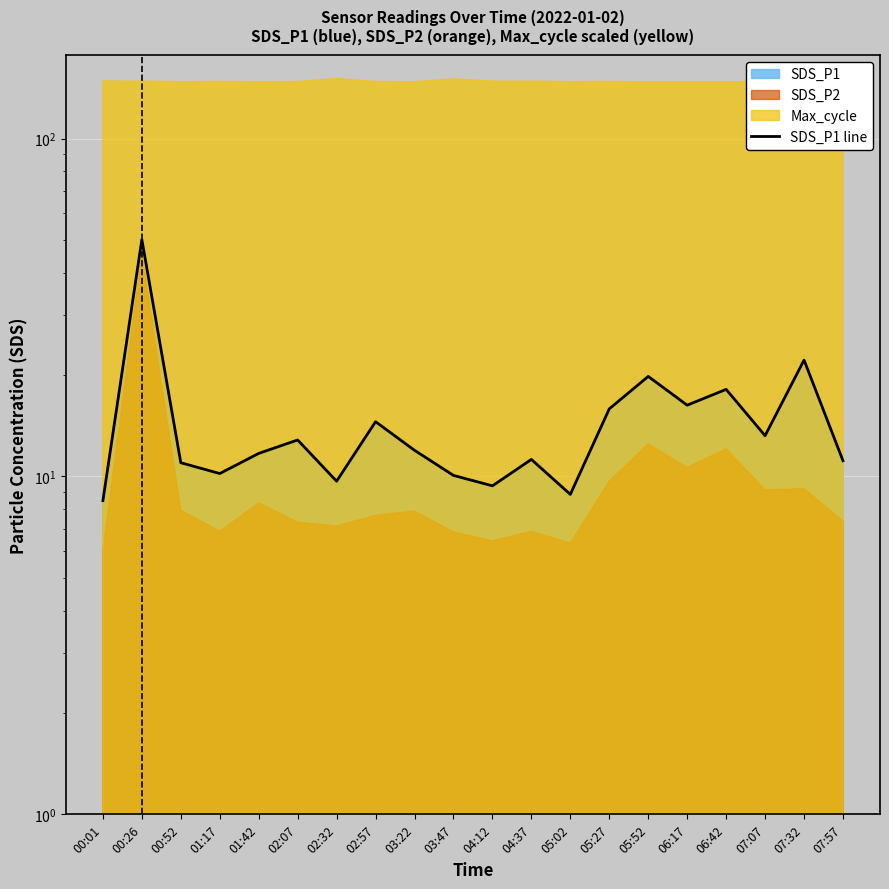

How many lines are shown in the chart?

1